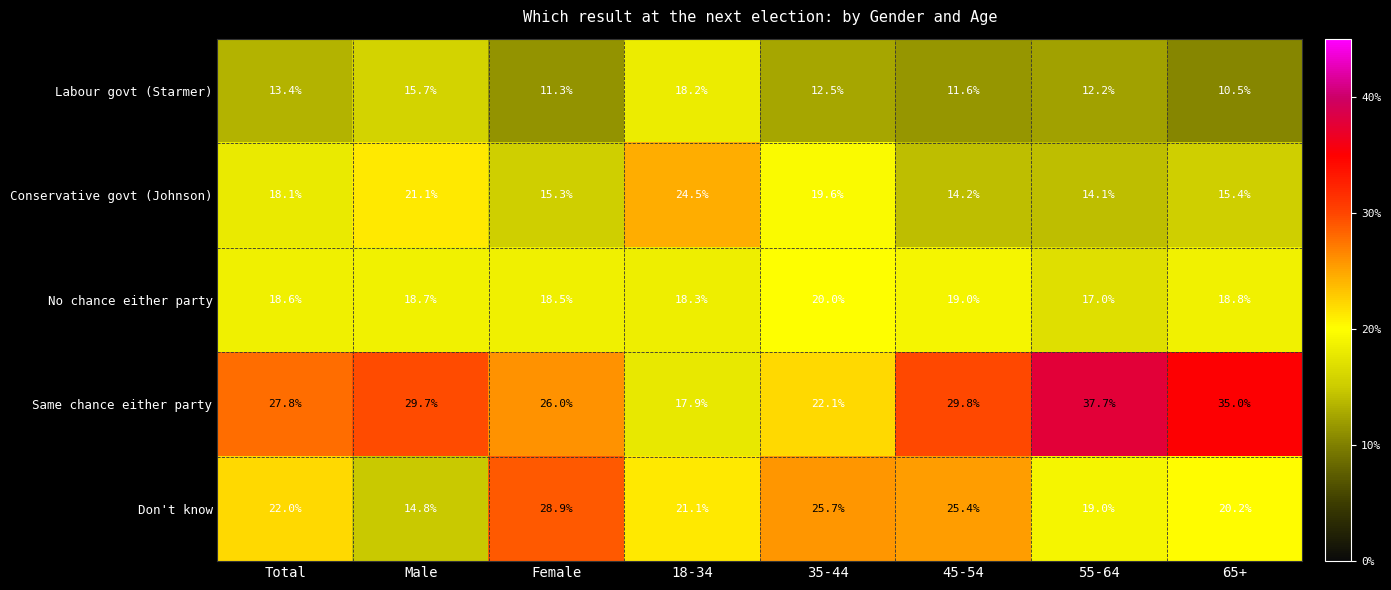

Rank the series by their maximum value, from lowest to highest.

Labour govt (Starmer), No chance either party, Conservative govt (Johnson), Don't know, Same chance either party